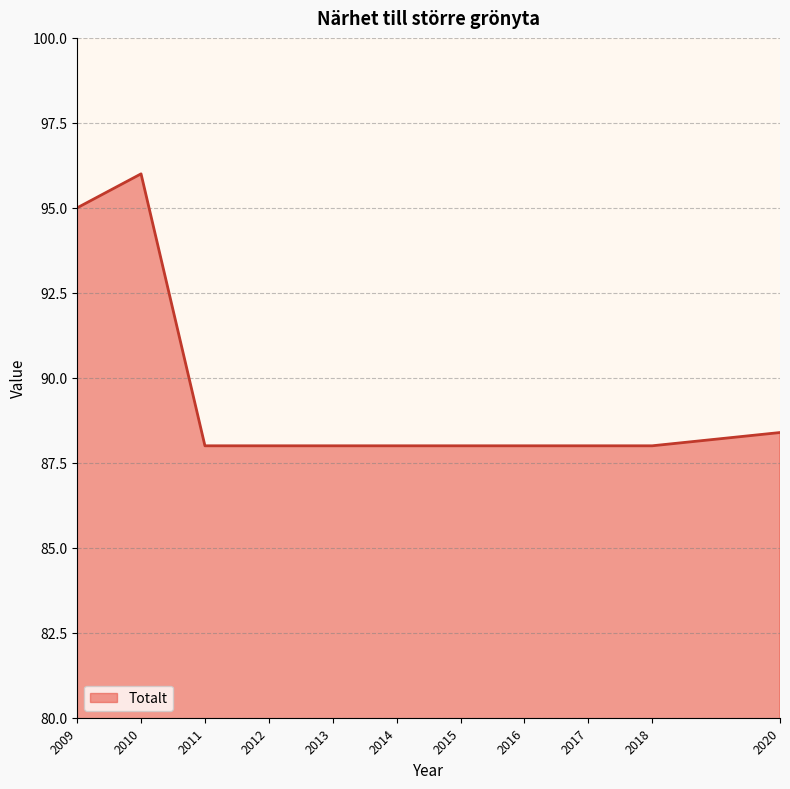

What is the sum of all values?

983.4